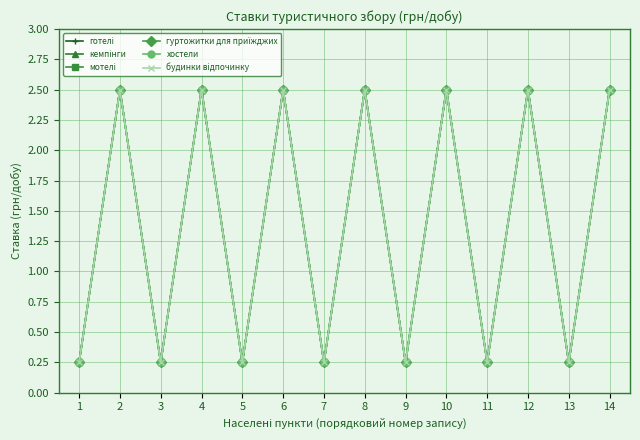

What is the maximum value for хостели?

2.5